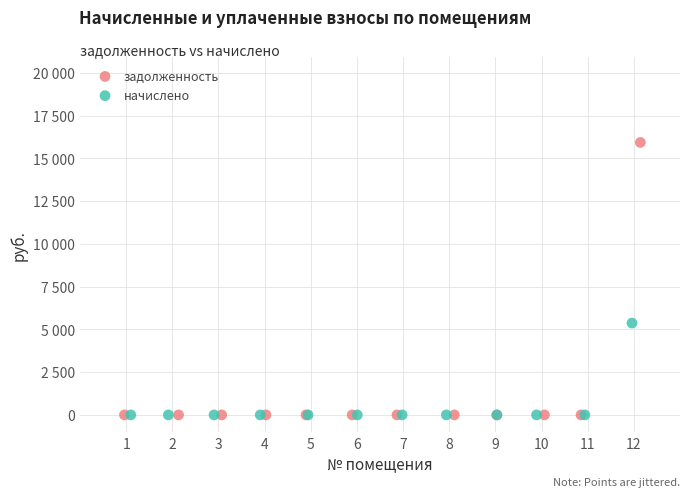

Which series has the widest spread of Y values?

задолженность